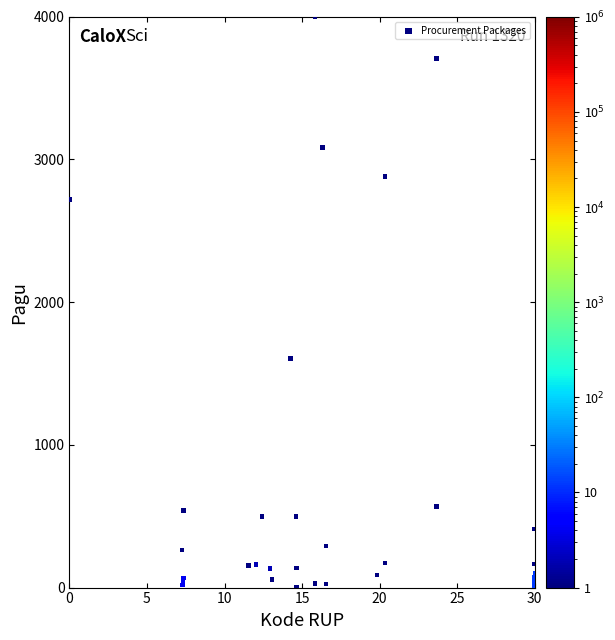

What Y value in the scatter plot is closest to 2001?

1606.4